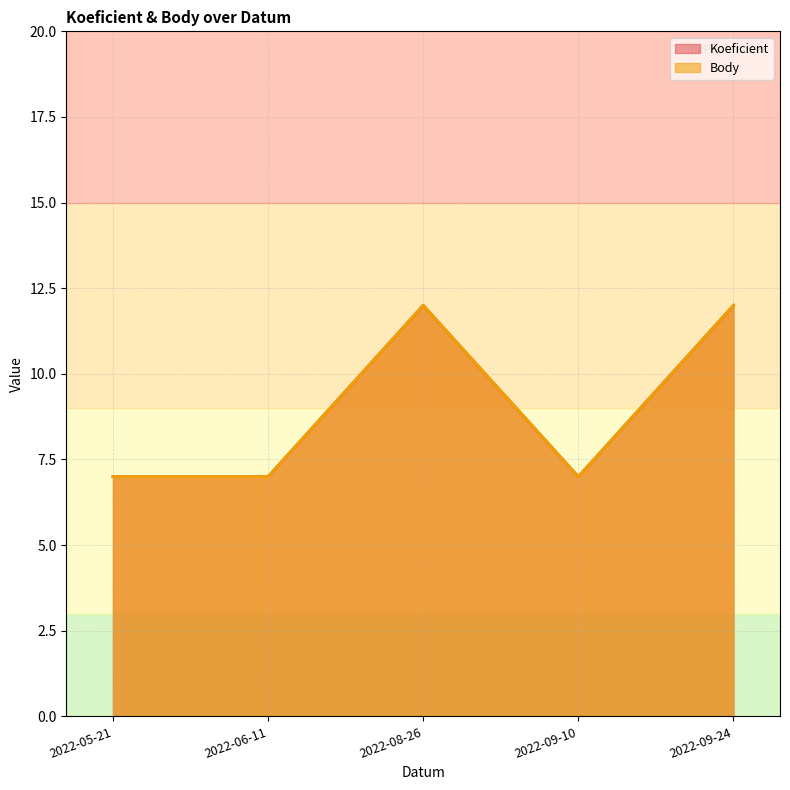

Where is the first local maximum for Koeficient?

2022-08-26